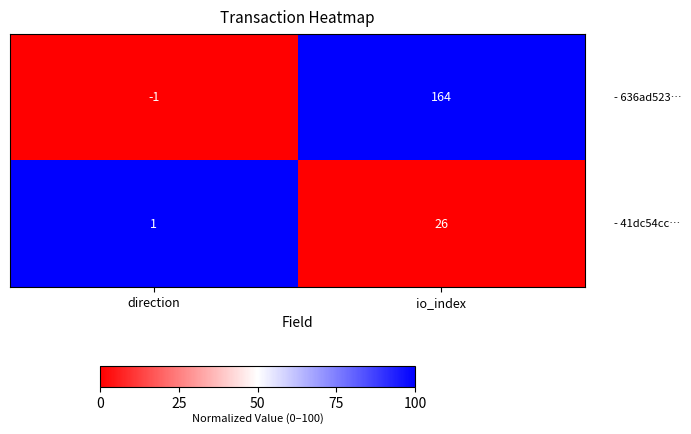

What is the total value across all series at io_index?

190